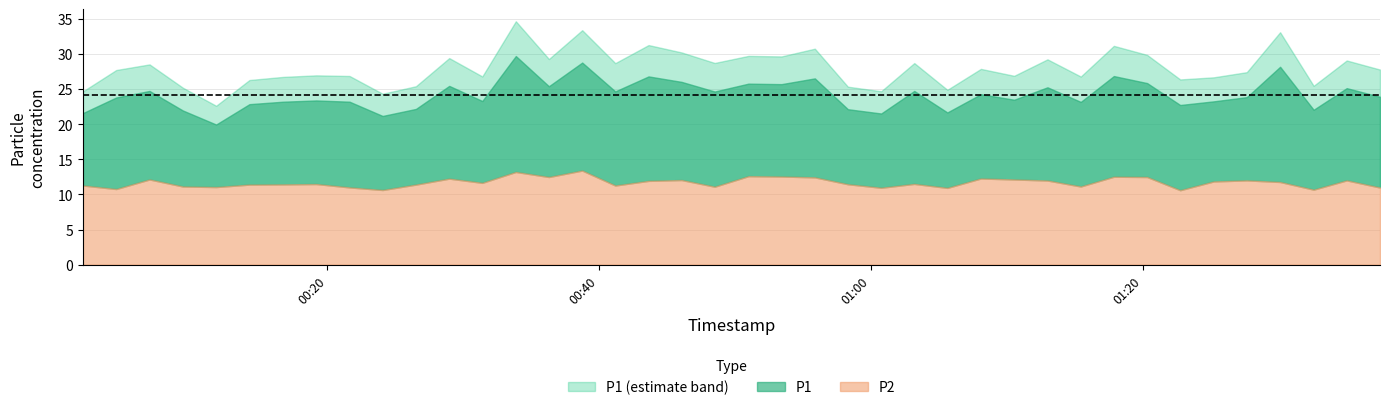

True or false: P1 and P2 intersect in this chart.

False